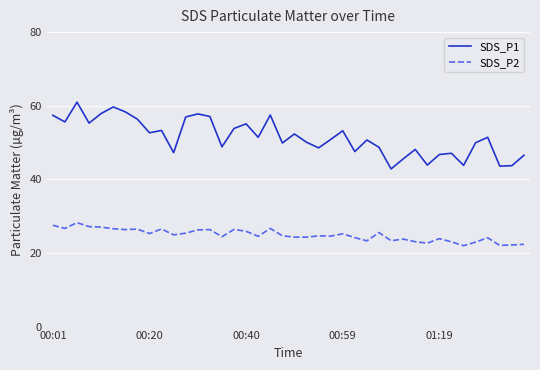

Which series has the widest spread of values?

SDS_P1